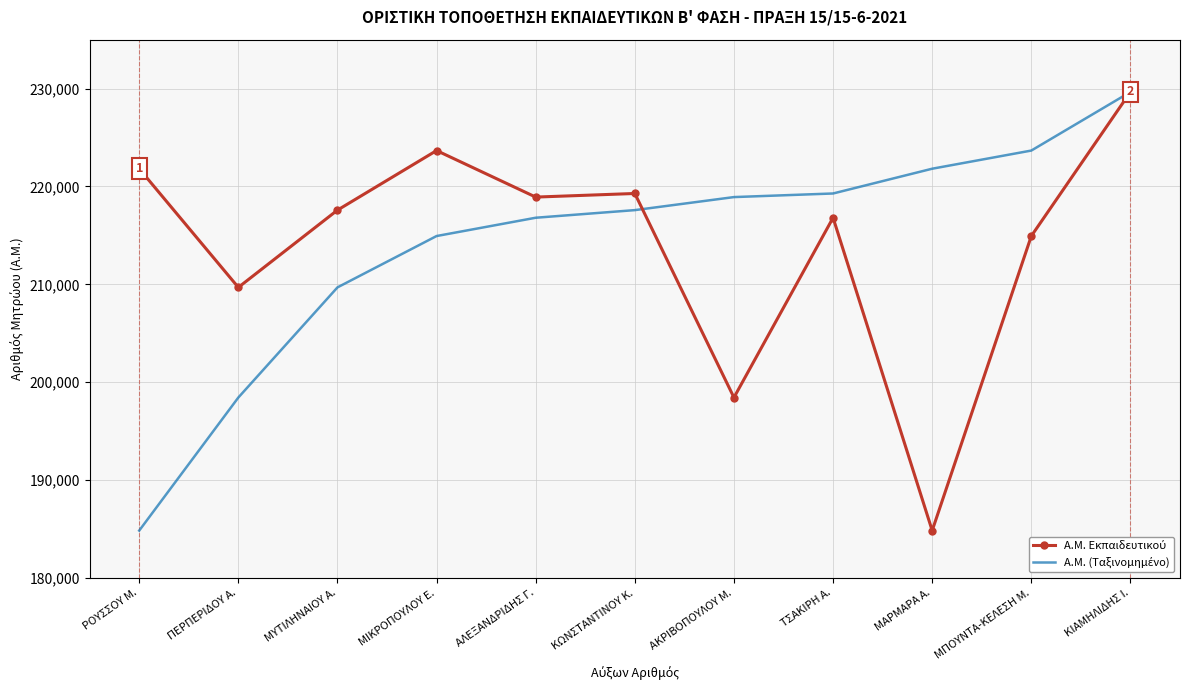

What is the minimum value shown in the chart?

184838